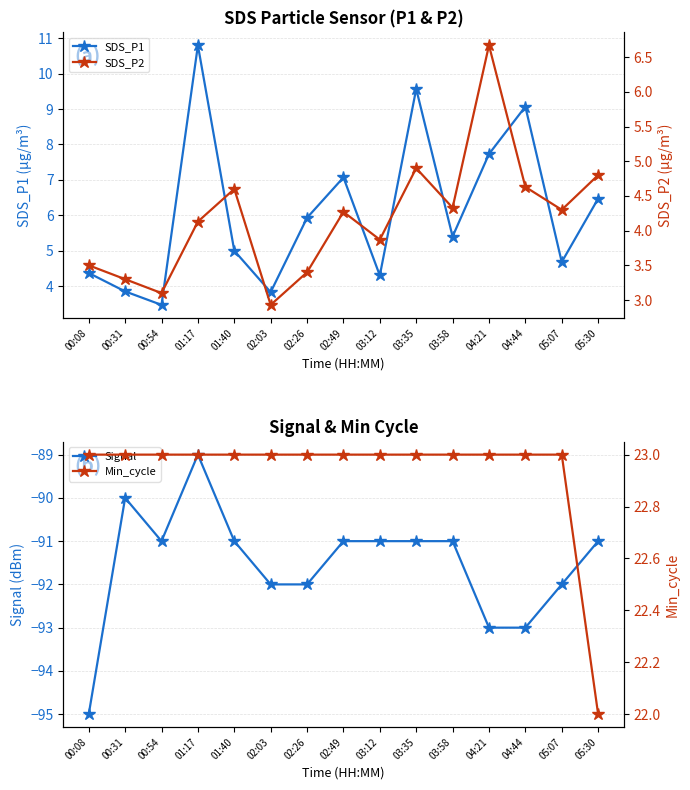

What is the difference between the maximum and minimum values in the Min_cycle series?

1.0